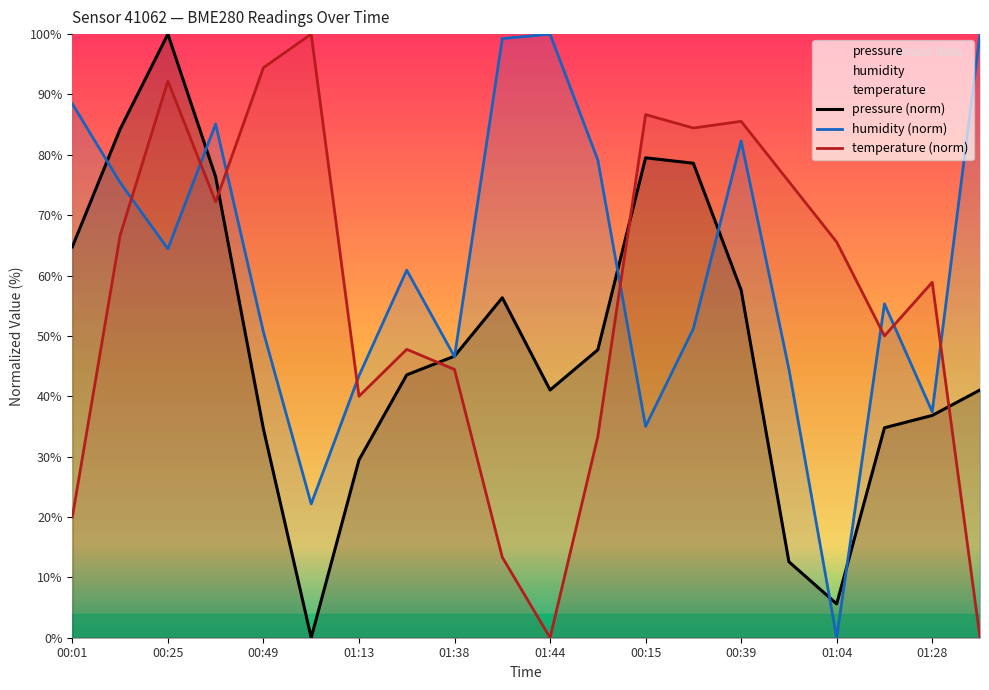

List the series in order of their overall mean, lowest first.

pressure (norm), temperature (norm), humidity (norm)